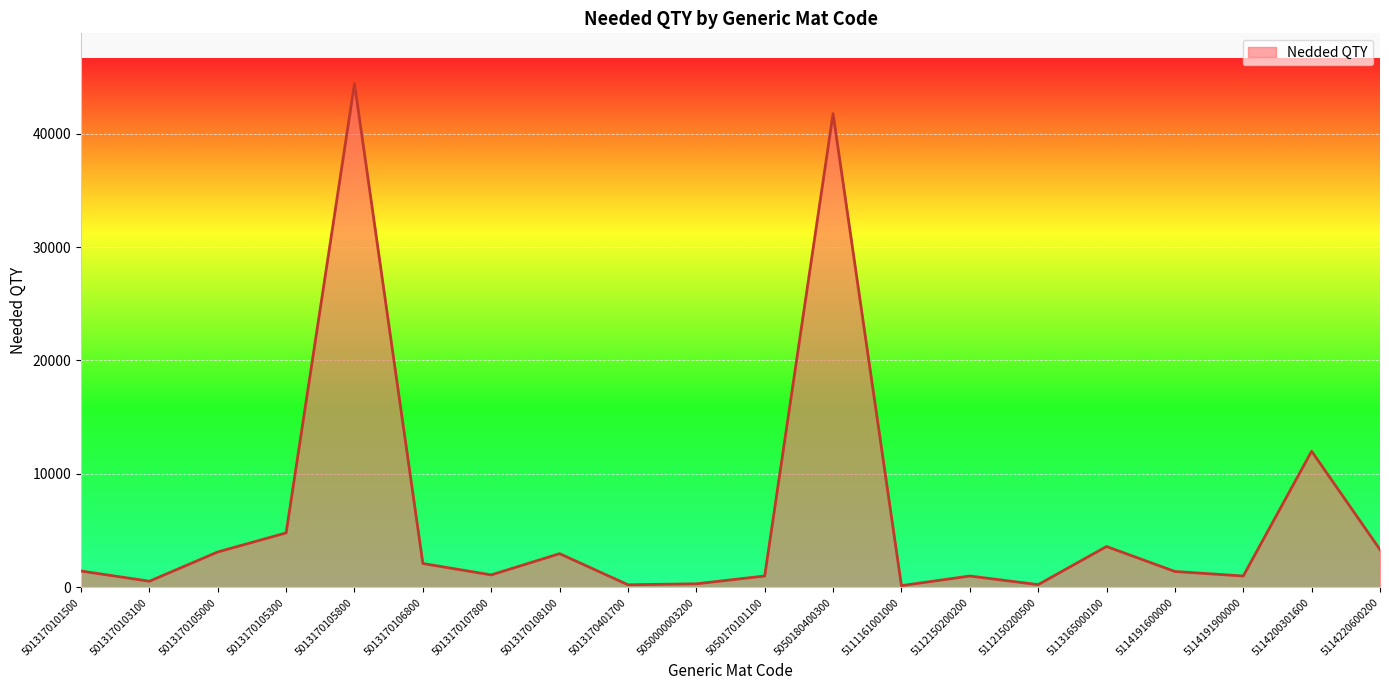

What is the change in value from 5013170108100 to 5112150200200?

-1970